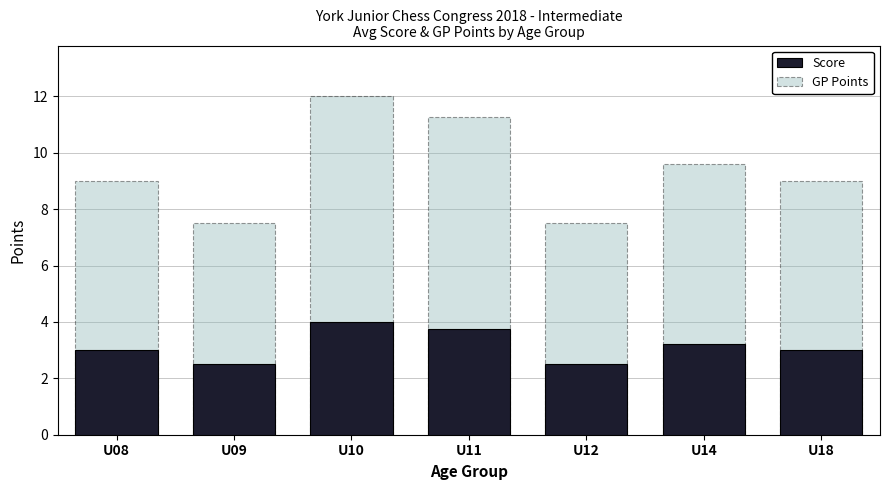

Which series has the largest total across all categories?

GP Points